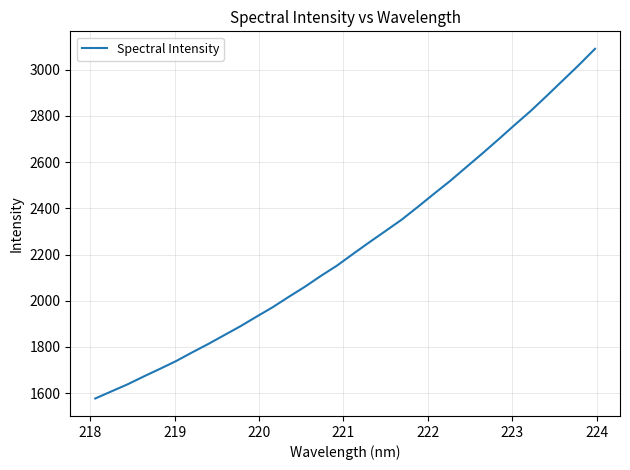

What is the difference between the maximum and minimum values?

1513.8